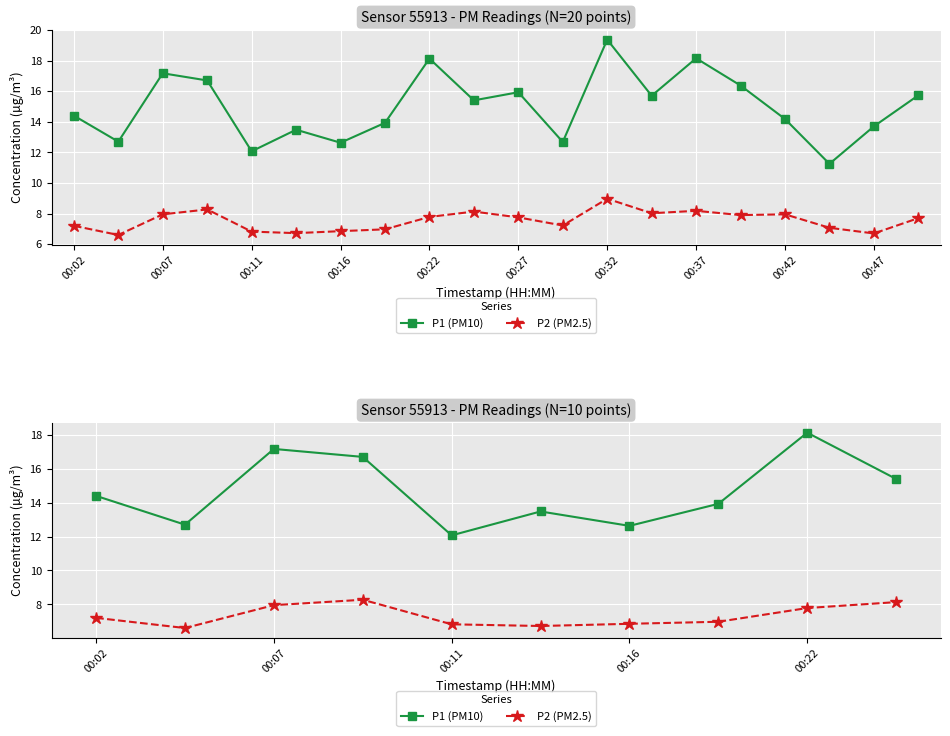

True or false: P1 (PM10) and P2 (PM2.5) intersect in this chart.

False